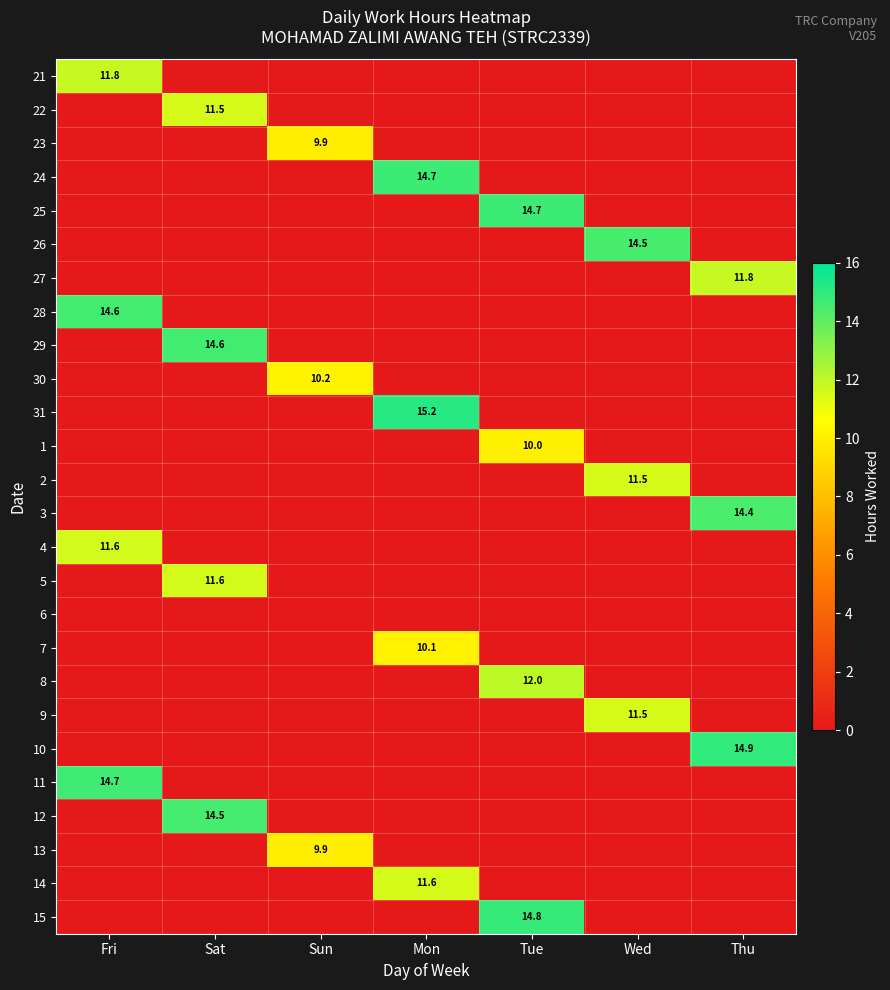

Is it true that 29 equals 14.6 at Sat?

True